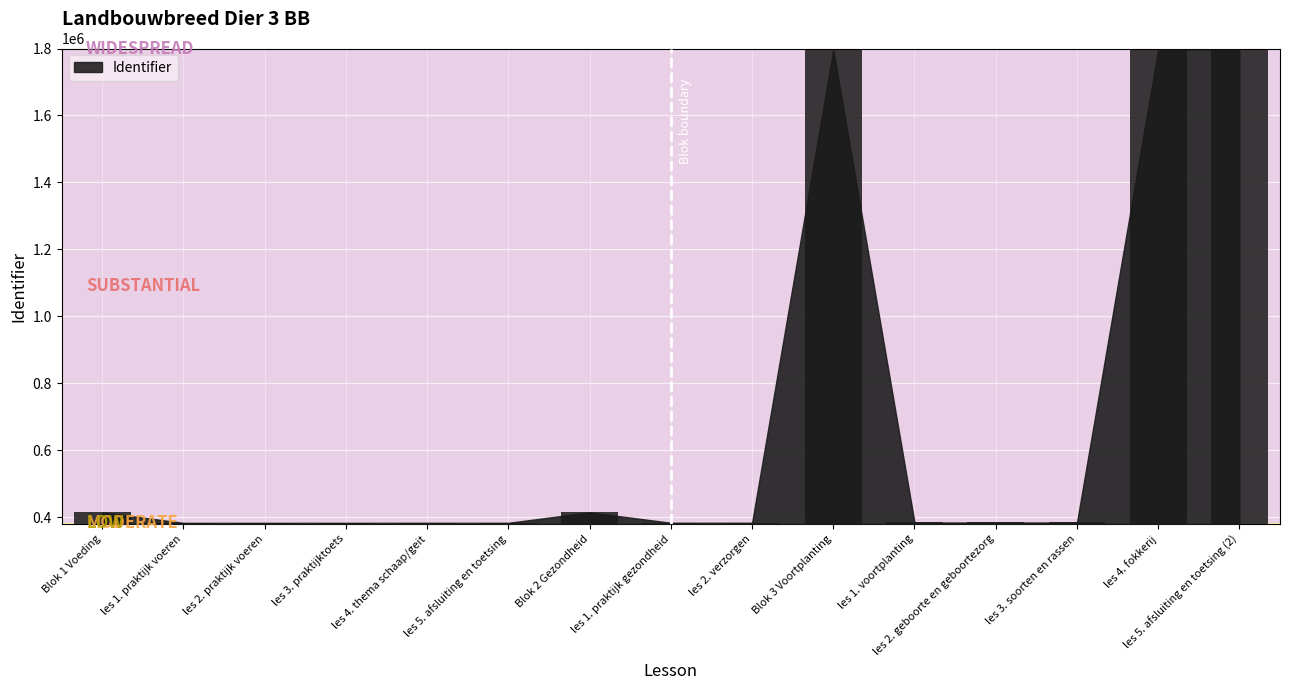

Rank the categories by value from lowest to highest.

les 1. praktijk voeren, les 2. praktijk voeren, les 3. praktijktoets, les 4. thema schaap/geit, les 5. afsluiting en toetsing, les 1. praktijk gezondheid, les 2. verzorgen, les 1. voortplanting, les 2. geboorte en geboortezorg, les 3. soorten en rassen, Blok 1 Voeding, Blok 2 Gezondheid, Blok 3 Voortplanting, les 4. fokkerij, les 5. afsluiting en toetsing (2)